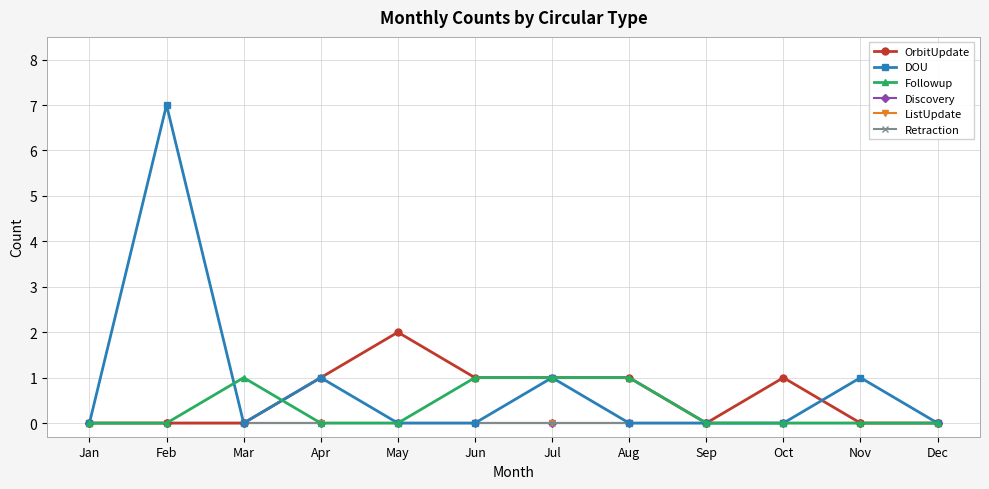

Is it true that DOU equals 0 at Aug?

True